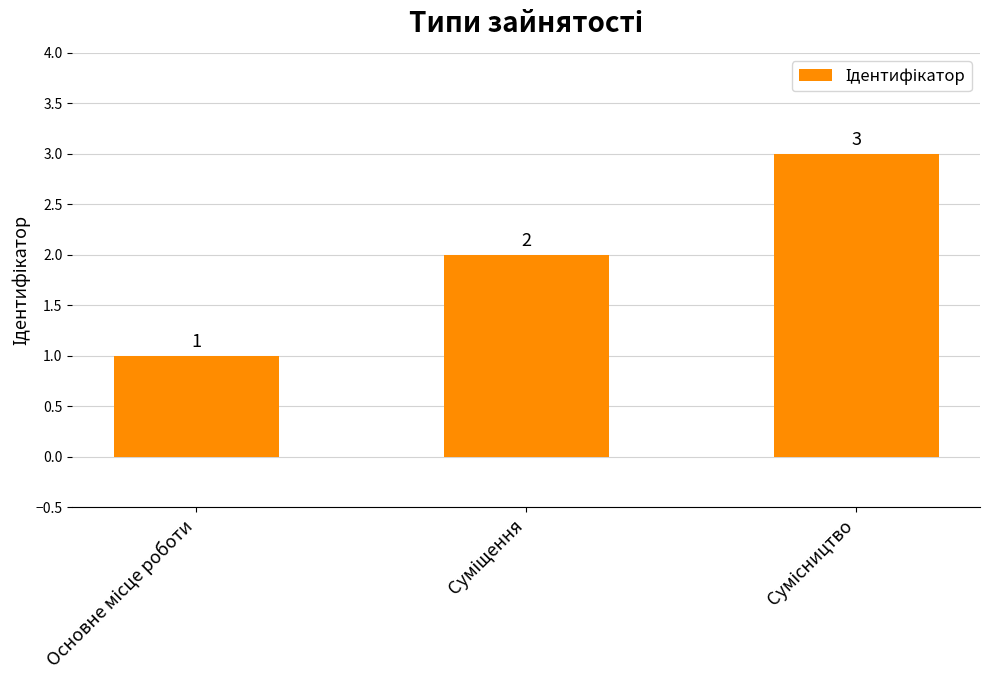

Count the values in the range 1 to 3.

3